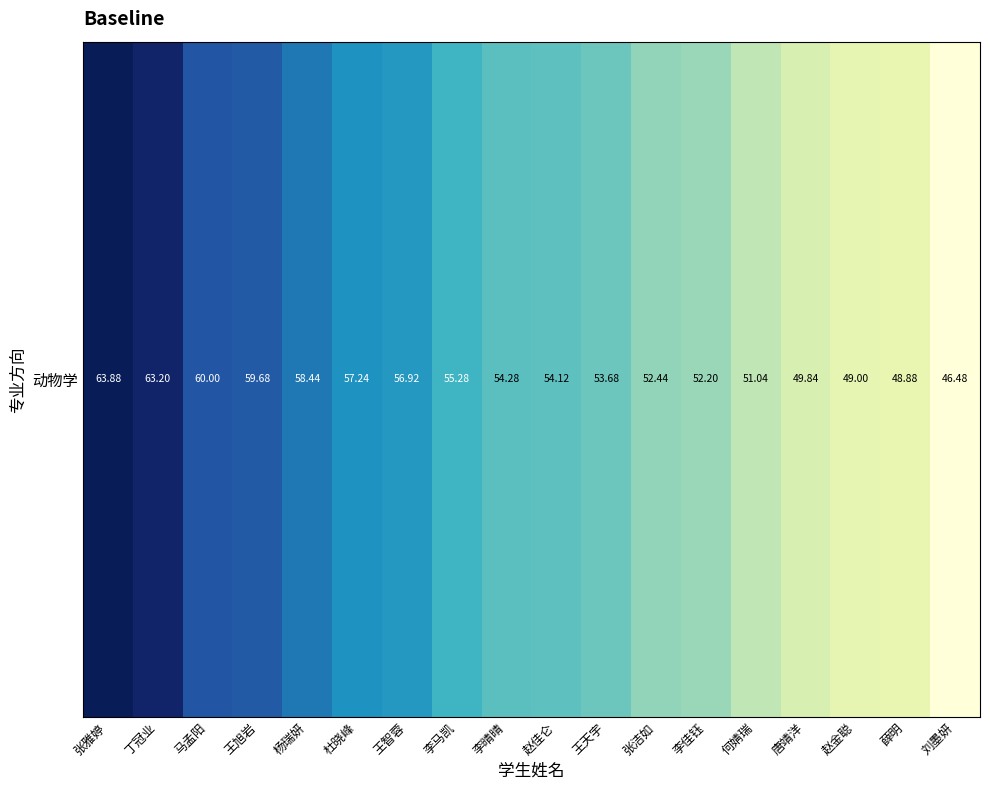

Which has a higher value, 李佳钰 or 杨瑞妍?

杨瑞妍